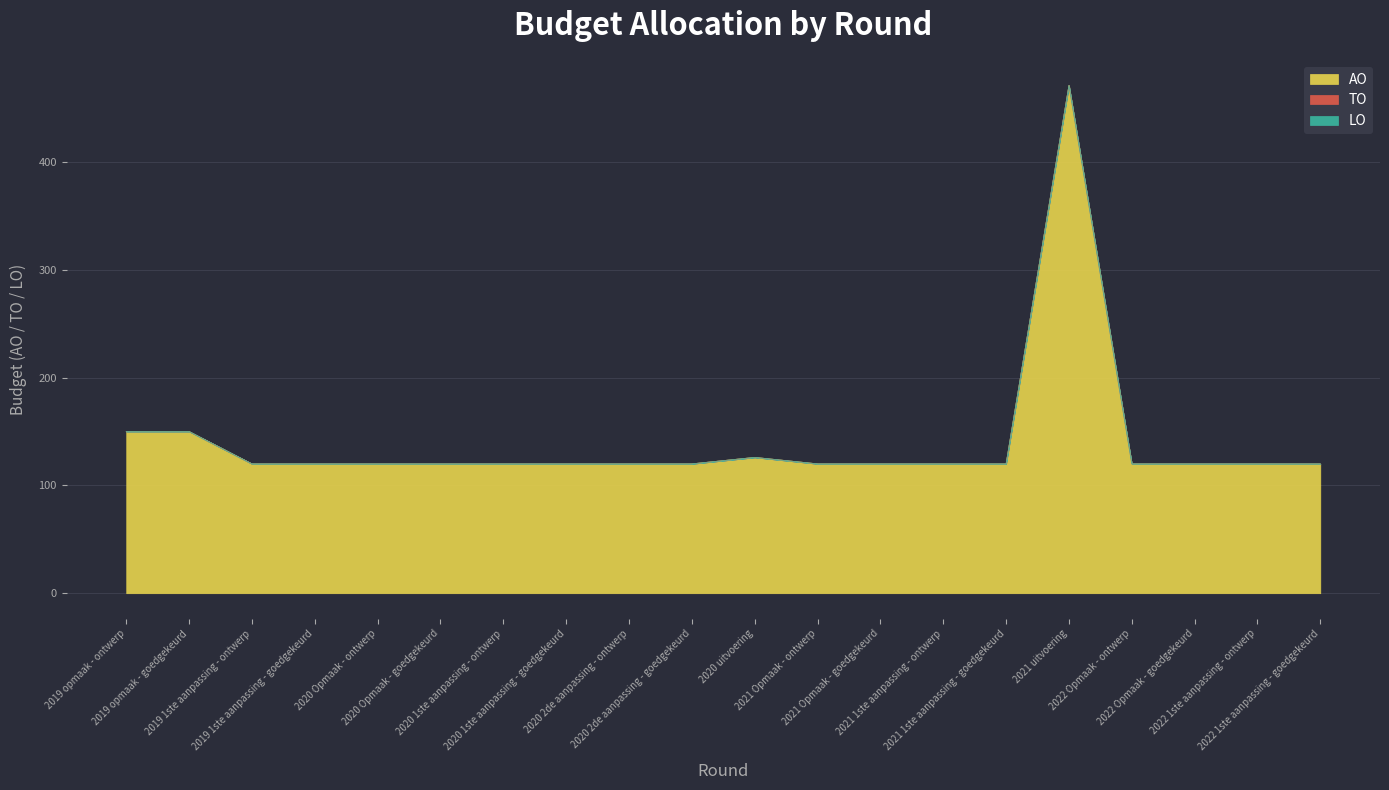

Reading left to right, extract all data points from this chart.

AO: 150	150	120	120	120	120	120	120	120	120	126	120	120	120	120	471	120	120	120	120
TO: 0	0	0	0	0	0	0	0	0	0	0	0	0	0	0	0	0	0	0	0
LO: 0	0	0	0	0	0	0	0	0	0	0	0	0	0	0	0	0	0	0	0